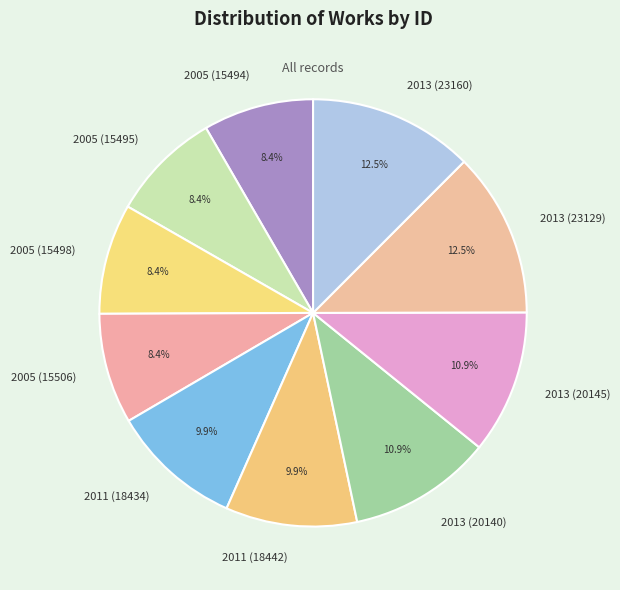

What percentage is the 2005 (15498) slice, to the nearest percent?

8%